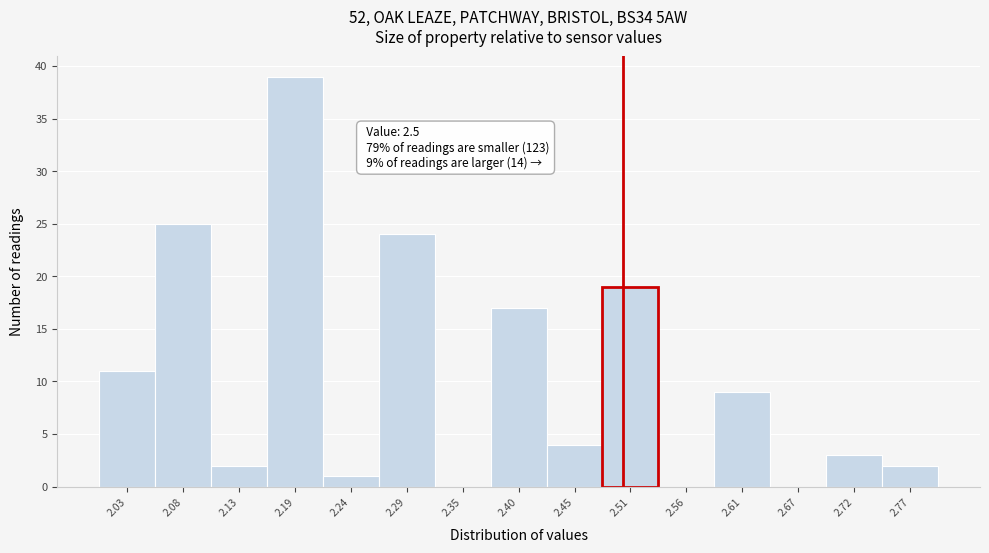

Which range on the x-axis has the tallest bar?

2.16 to 2.21